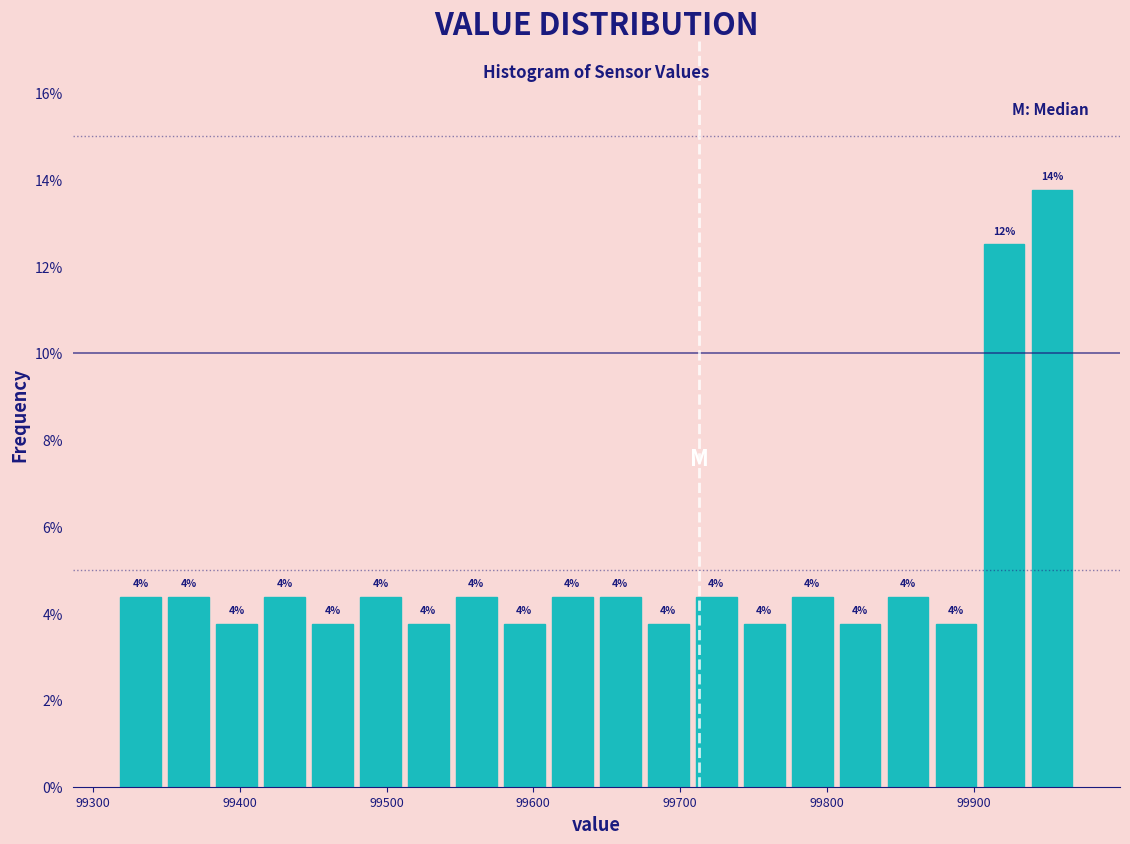

Around what value on the x-axis is the tallest bar? Give the approximate position of its centre, as read against the axis.

99950